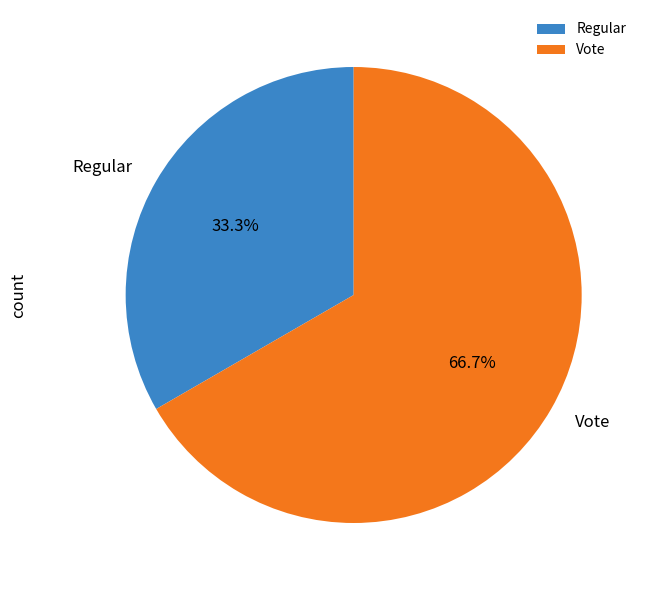

To the nearest percent, what portion does Regular represent?

33%